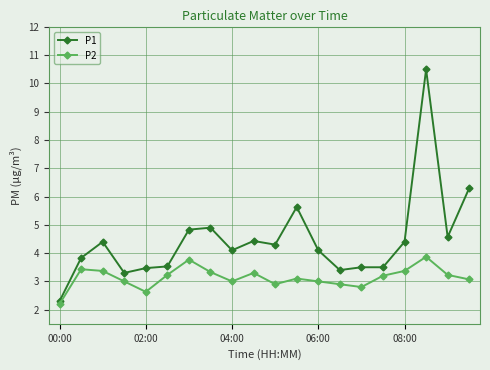

What is the value of the P1 point at the 9th from the left?

4.1